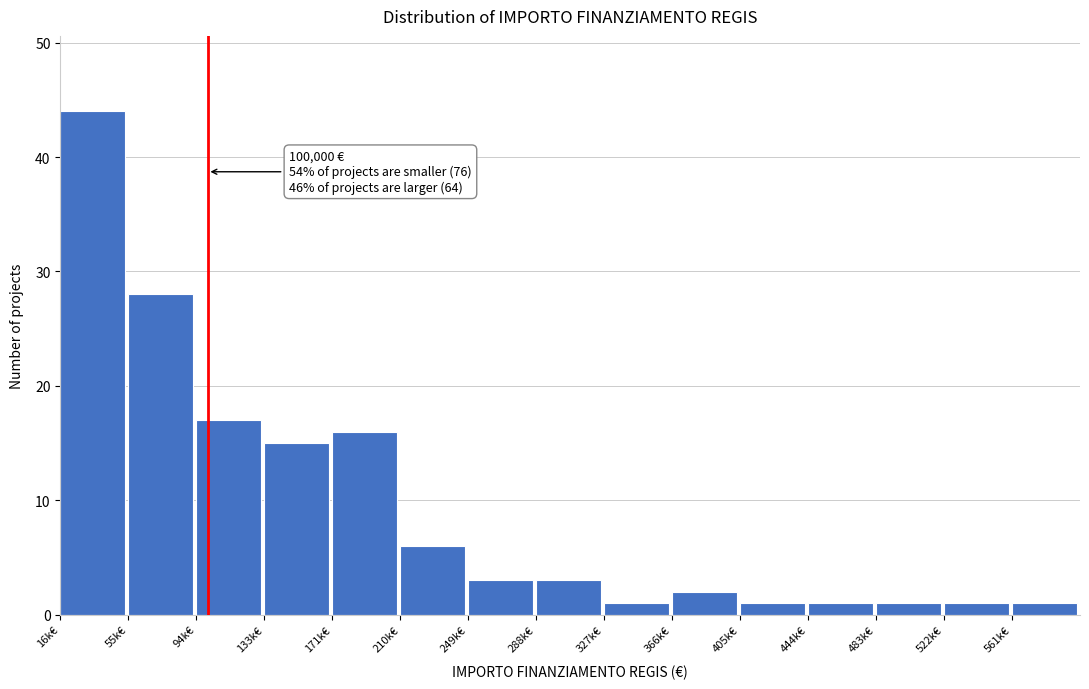

Reading left to right, transcribe all the data shown in this chart.

44	28	17	15	16	6	3	3	1	2	1	1	1	1	1